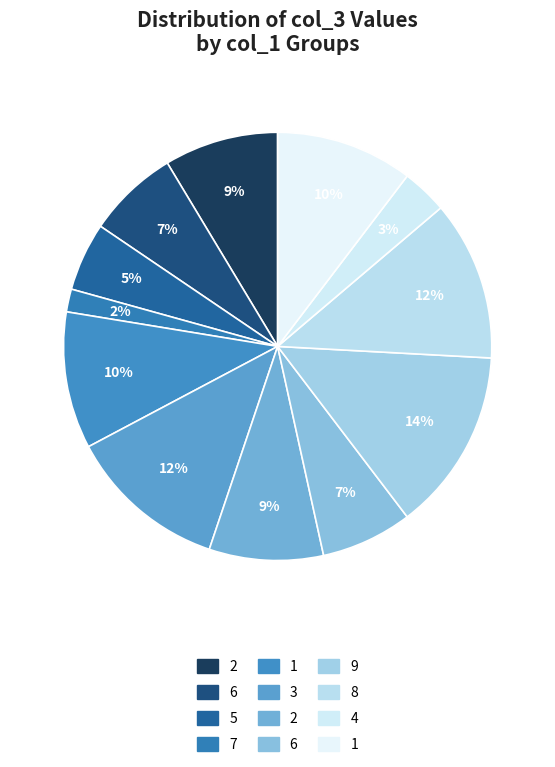

Which category has the biggest portion of the pie?

9